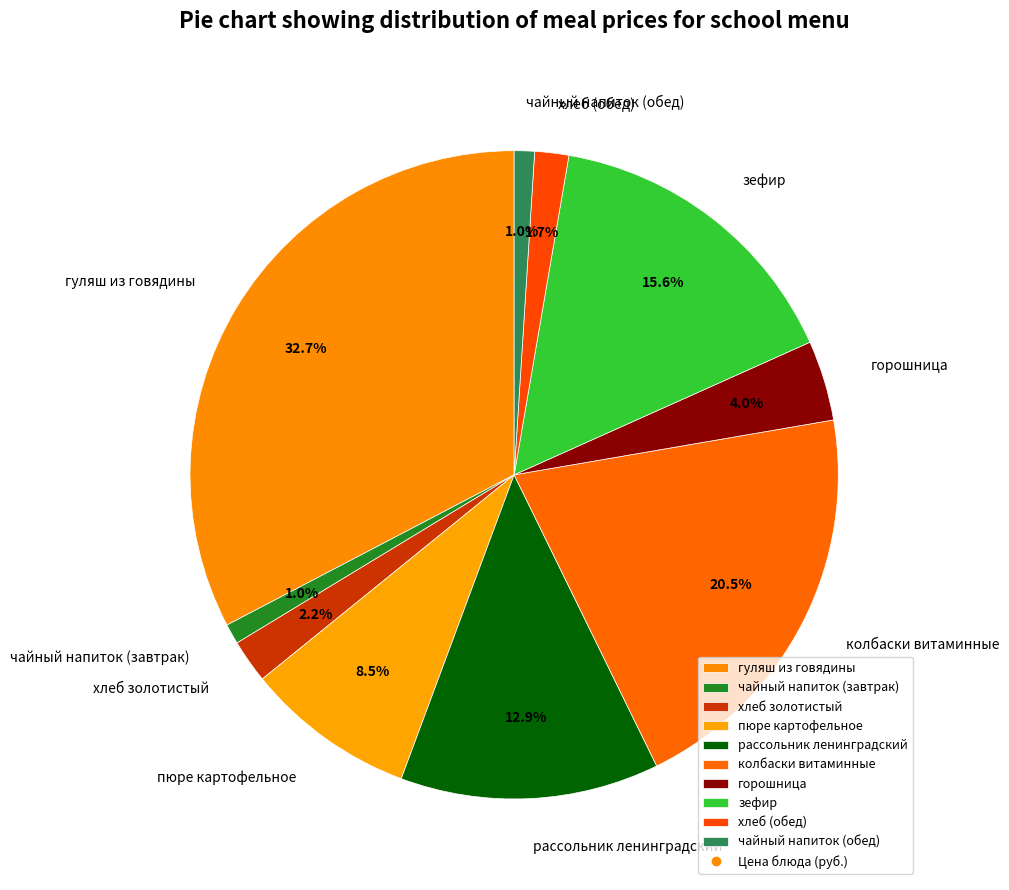

What is the ratio of the value at хлеб (обед) to the value at горошница?

0.4